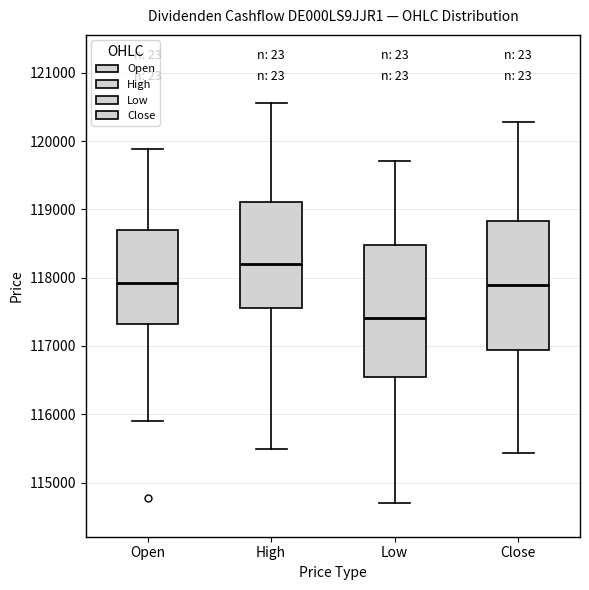

Which box's median line is the highest?

High